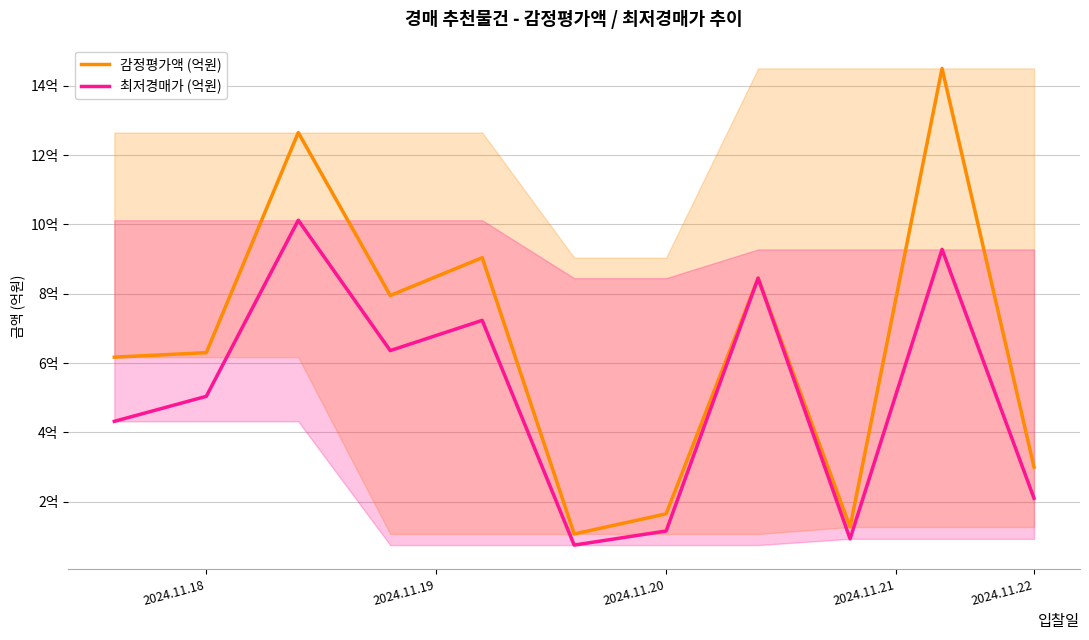

At which label is 감정평가액 (억원) closest to 7?

2024.11.18